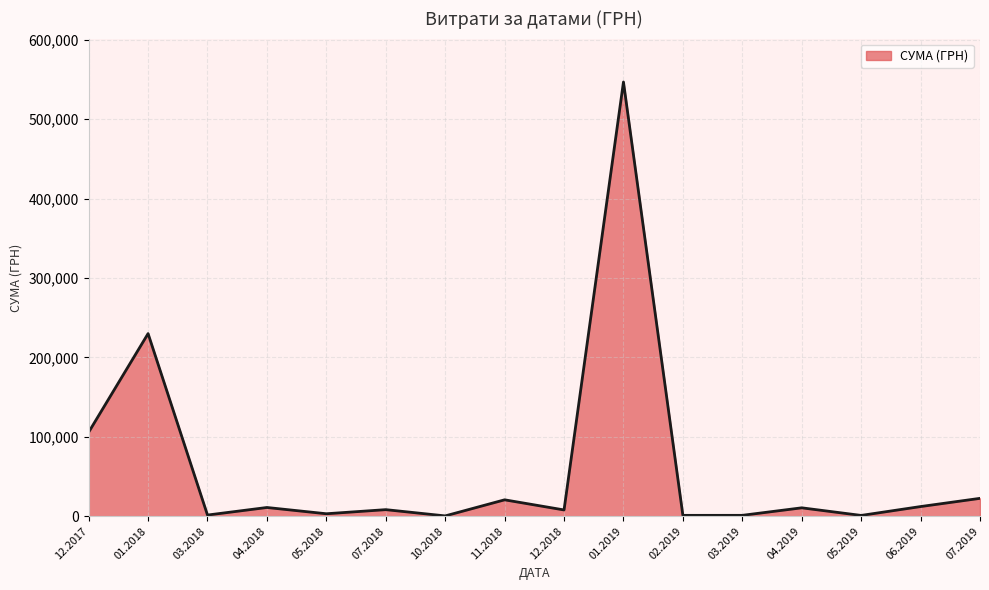

What is the greatest value displayed?

546929.7